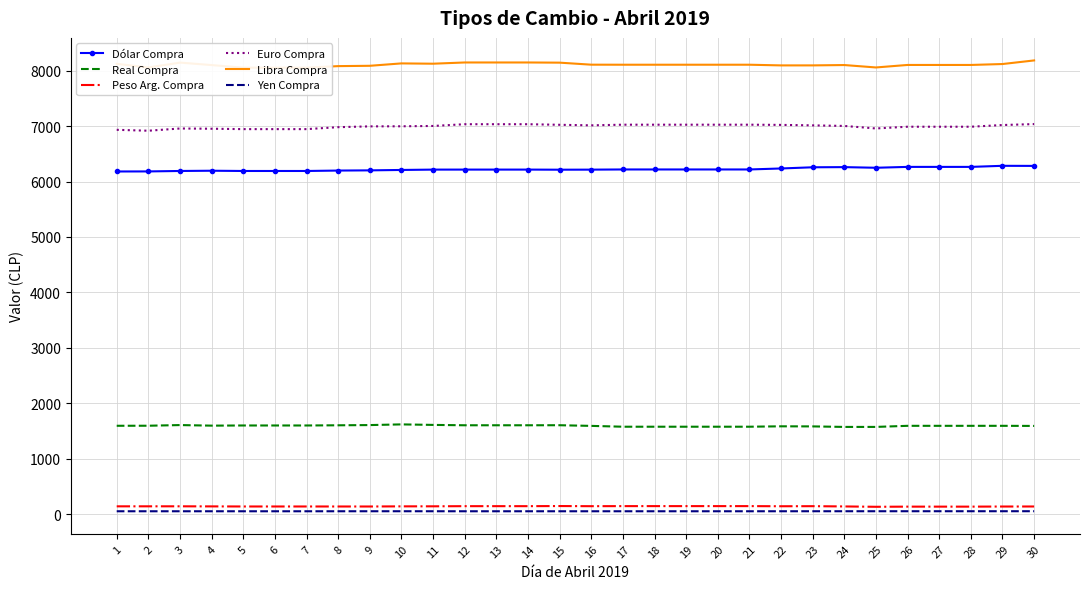

Reading right to left, what are all the values shown in this chart?

Dólar Compra: 30=6281.7	29=6283.4	28=6263.9	27=6263.9	26=6263.9	25=6248.2	24=6259.6	23=6256.8	22=6235.4	21=6217.5	20=6217.5	19=6217.5	18=6217.5	17=6217.5	16=6214.4	15=6213.2	14=6215.2	13=6215.2	12=6215.2	11=6214.9	10=6208.7	9=6201.2	8=6197.7	7=6190.1	6=6190.1	5=6190.1	4=6194.7	3=6190.3	2=6182.2	1=6181.1
Real Compra: 30=1593.9	29=1595.9	28=1595.9	27=1595.9	26=1595.9	25=1576.2	24=1576.0	23=1585.4	22=1587.0	21=1579.7	20=1579.7	19=1579.7	18=1579.7	17=1579.7	16=1594.7	15=1606.7	14=1605.8	13=1605.8	12=1605.8	11=1612.4	10=1621.7	9=1609.4	8=1605.4	7=1602.0	6=1602.0	5=1602.0	4=1599.2	3=1609.5	2=1597.5	1=1596.7
Peso Arg. Compra: 30=141.6	29=140.9	28=139.0	27=139.0	26=139.0	25=136.2	24=142.6	23=147.1	22=145.9	21=148.3	20=148.3	19=148.3	18=148.3	17=148.3	16=146.9	15=149.6	14=147.4	13=147.4	12=147.4	11=144.7	10=143.9	9=141.4	8=141.5	7=141.8	6=141.8	5=141.8	4=143.4	3=144.9	2=144.7	1=144.3
Euro Compra: 30=7035.5	29=7018.6	28=6987.9	27=6987.9	26=6987.9	25=6956.8	24=7002.0	23=7012.6	22=7021.1	21=7024.6	20=7024.6	19=7024.6	18=7024.6	17=7024.6	16=7012.9	15=7022.8	14=7033.1	13=7033.1	12=7033.1	11=7001.7	10=6995.9	9=6994.4	8=6979.9	7=6944.7	6=6944.7	5=6944.7	4=6951.7	3=6956.0	2=6916.0	1=6932.1
Libra Compra: 30=8183.2	29=8118.2	28=8101.7	27=8101.7	26=8101.7	25=8056.5	24=8100.0	23=8093.8	22=8093.6	21=8105.8	20=8105.8	19=8105.8	18=8105.8	17=8105.8	16=8106.6	15=8143.1	14=8146.3	13=8146.3	12=8146.3	11=8124.2	10=8129.6	9=8086.4	8=8080.6	7=8052.8	6=8052.8	5=8052.8	4=8099.6	3=8143.9	2=8056.0	1=8122.0
Yen Compra: 30=56.4	29=56.2	28=56.1	27=56.1	26=56.1	25=56.0	24=56.0	23=55.9	22=55.7	21=55.5	20=55.5	19=55.5	18=55.5	17=55.5	16=55.5	15=55.5	14=55.5	13=55.5	12=55.5	11=55.8	10=56.0	9=55.8	8=55.6	7=55.4	6=55.4	5=55.4	4=55.5	3=55.5	2=55.5	1=55.5